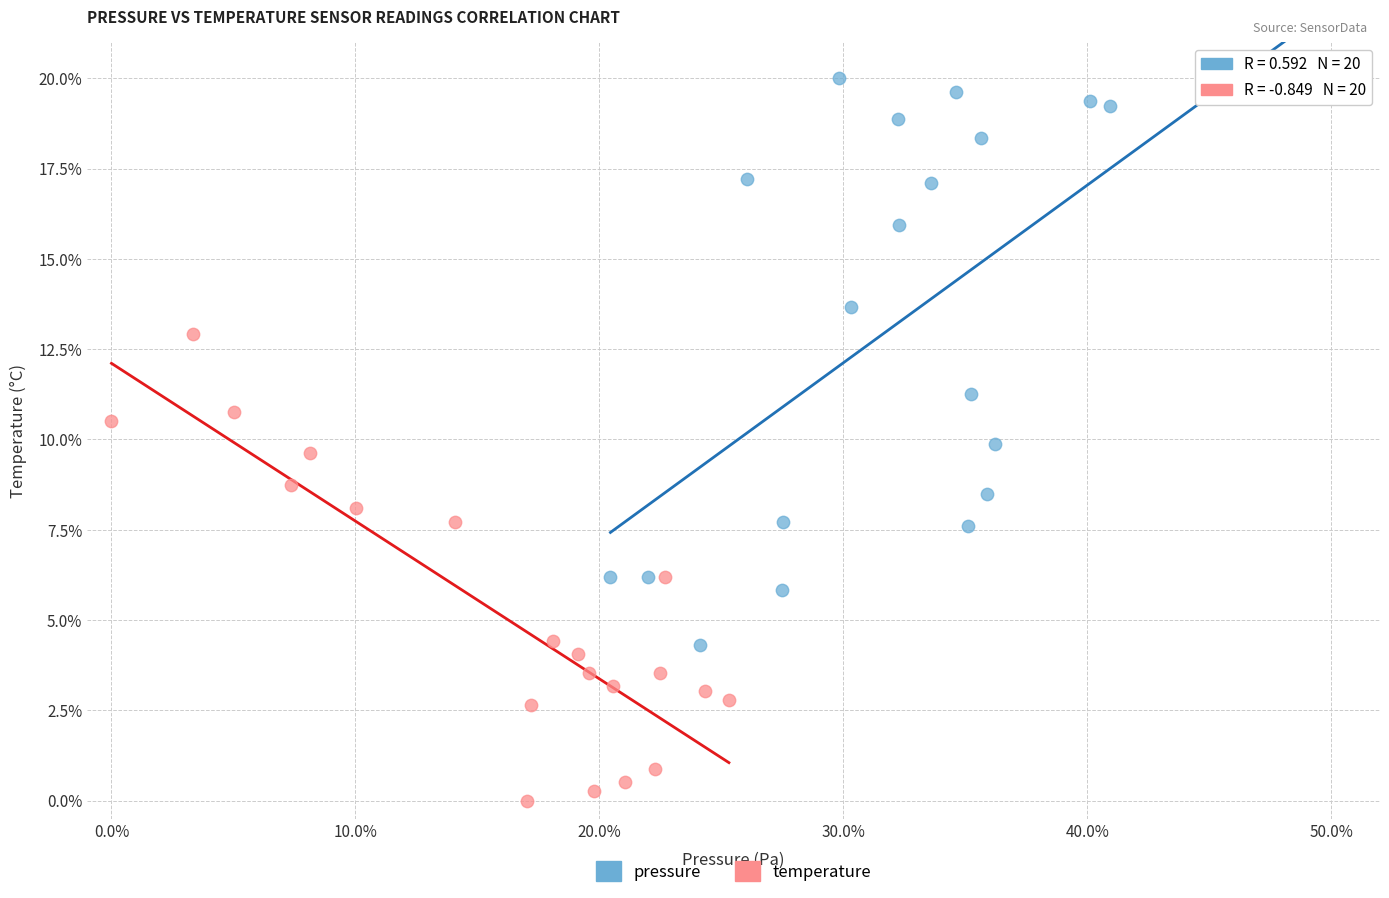

Which series reaches the minimum Y coordinate?

temperature